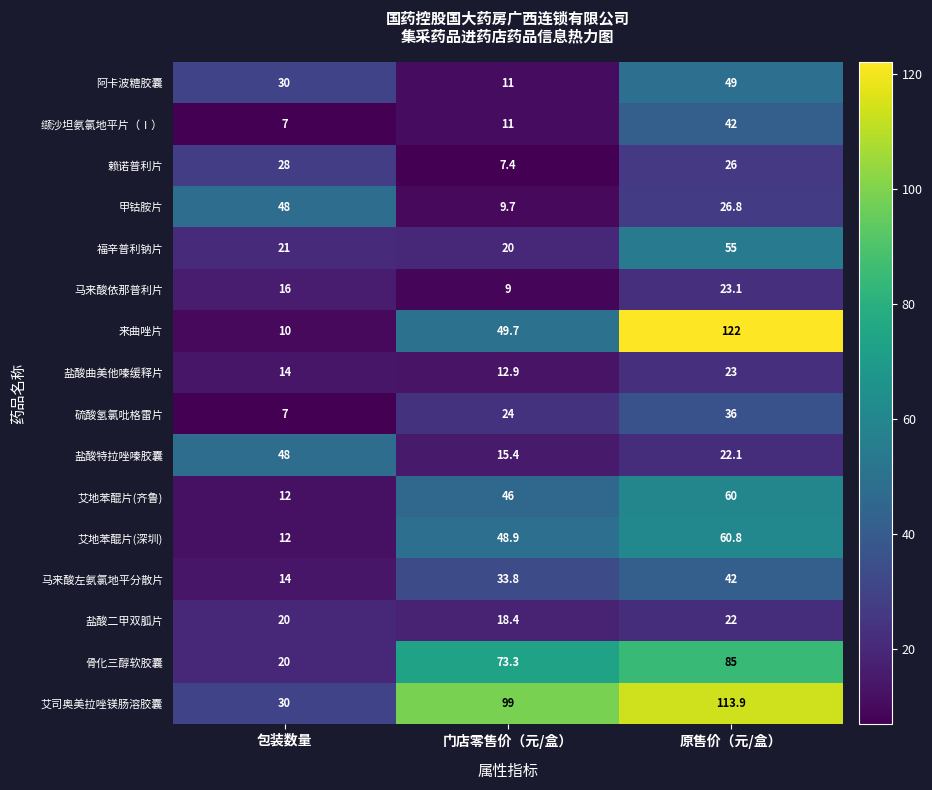

Is it true that 阿卡波糖胶囊 equals 30.0 at 包装数量?

True